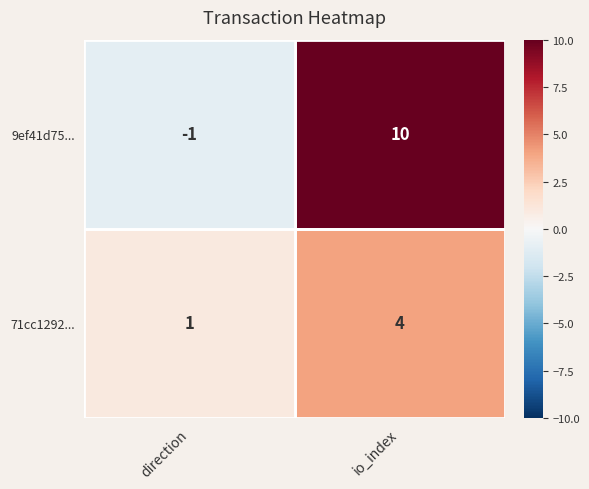

Which series has the largest range (max minus min)?

9ef41d75...